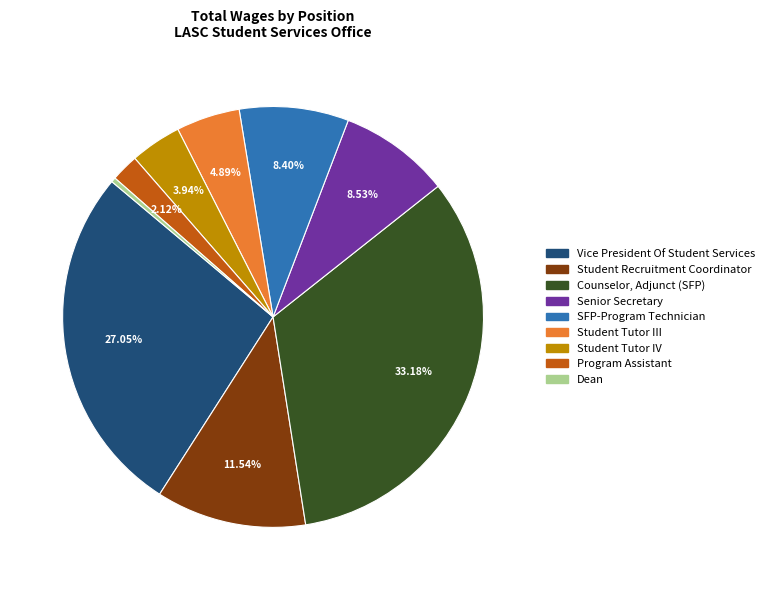

Is it true that Vice President Of Student Services is 16% of the pie?

False